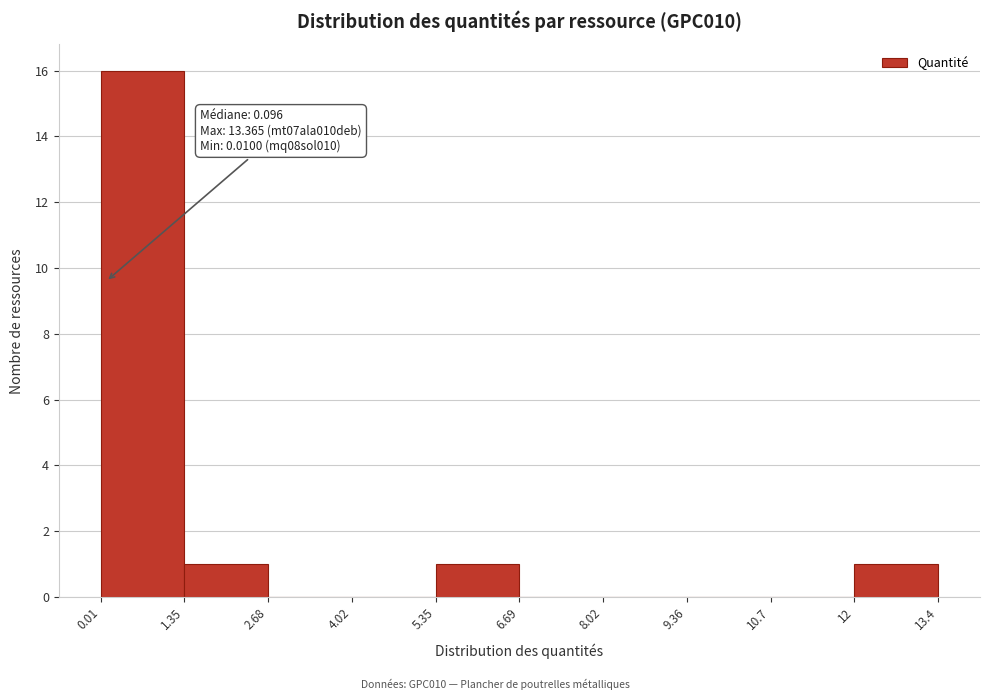

Which range on the x-axis has the tallest bar?

0.01 to 1.35